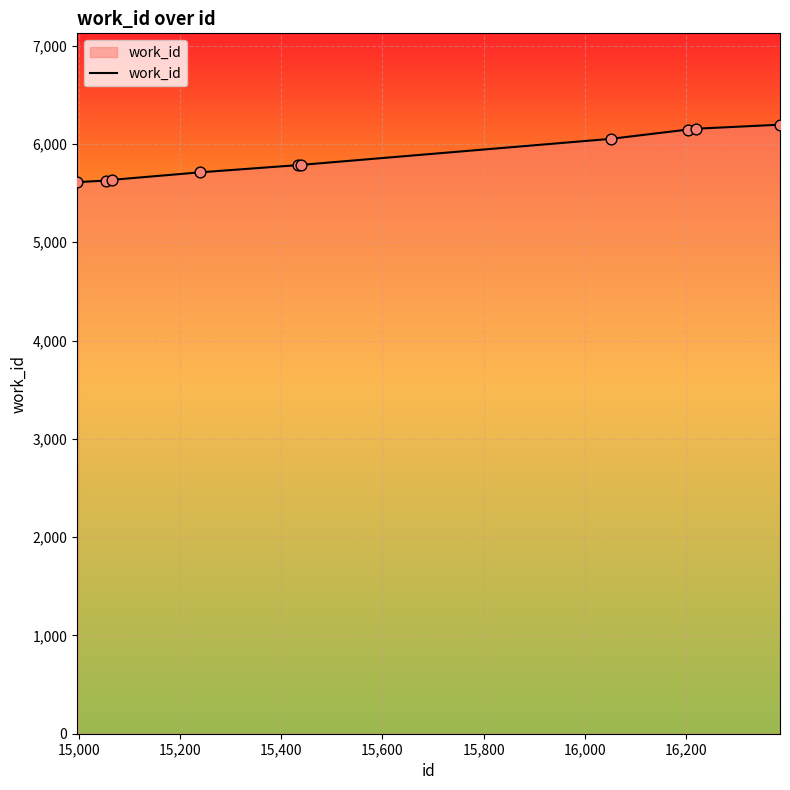

What is the difference between the maximum and minimum values?

584